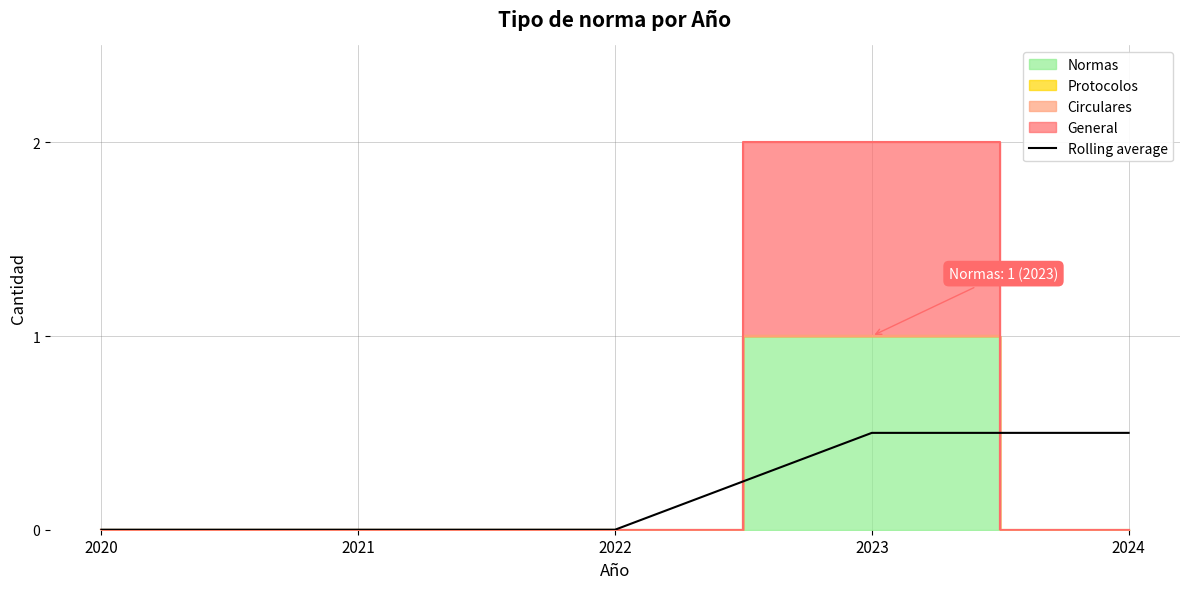

Reading left to right, extract all data points from this chart.

2020=0.0	2021=0.0	2022=0.0	2023=0.5	2024=0.5